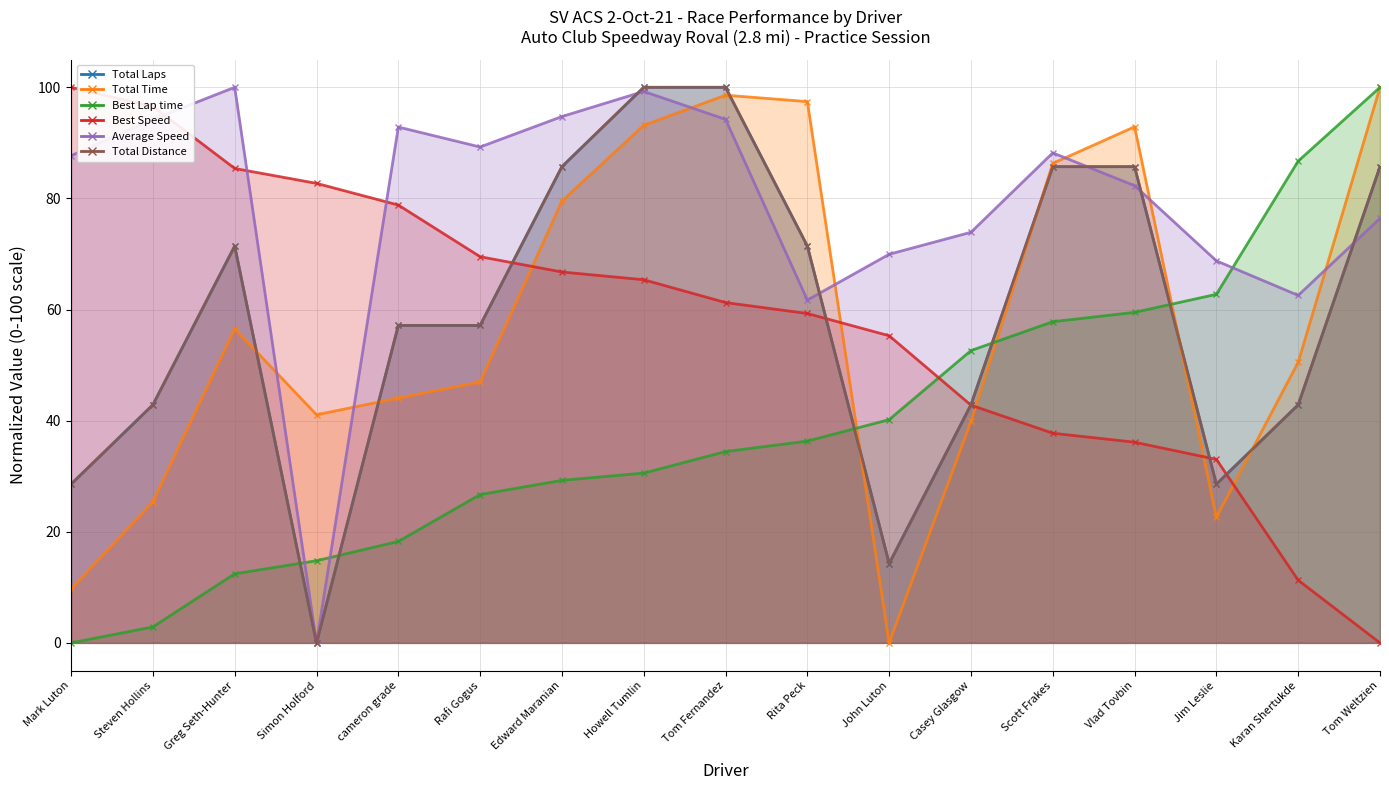

At which category is the sum across all series the highest?

Tom Fernandez